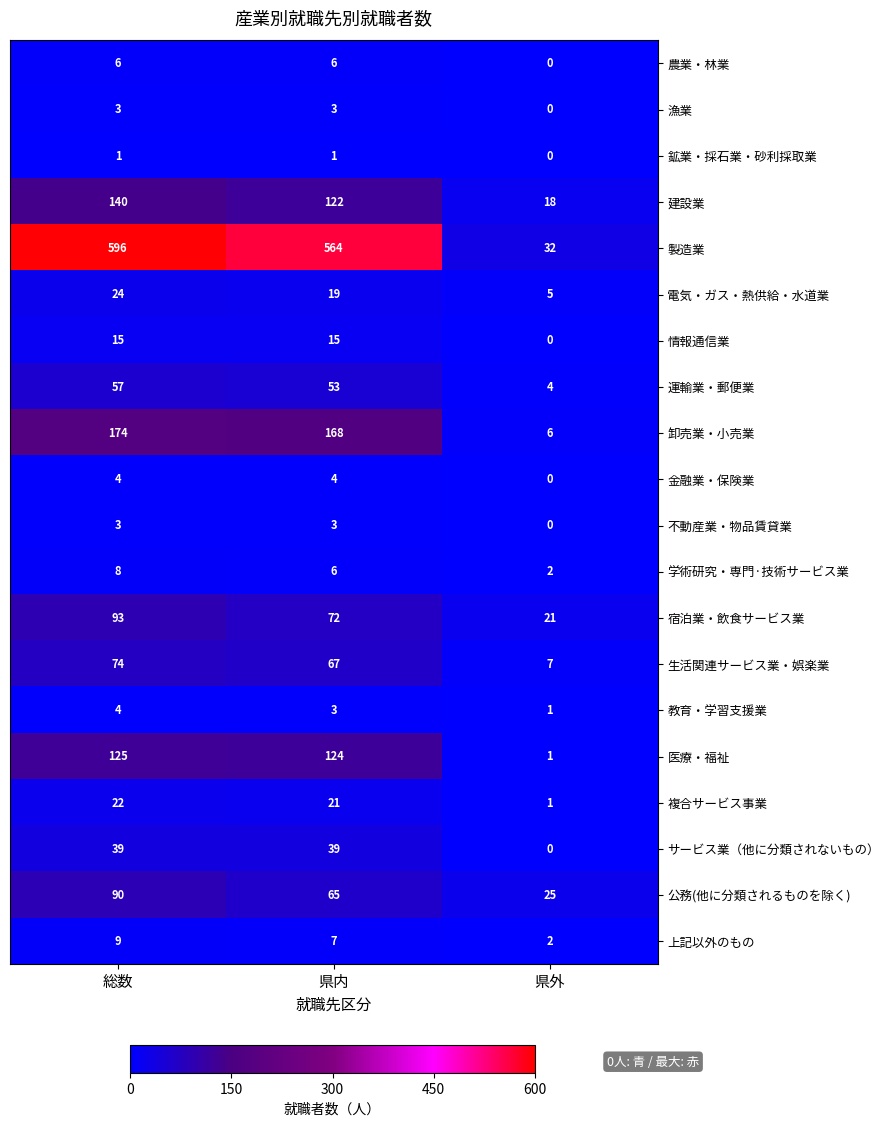

Is the value of 上記以外のもの at 県内 greater than the value of 金融業・保険業 at 総数?

Yes